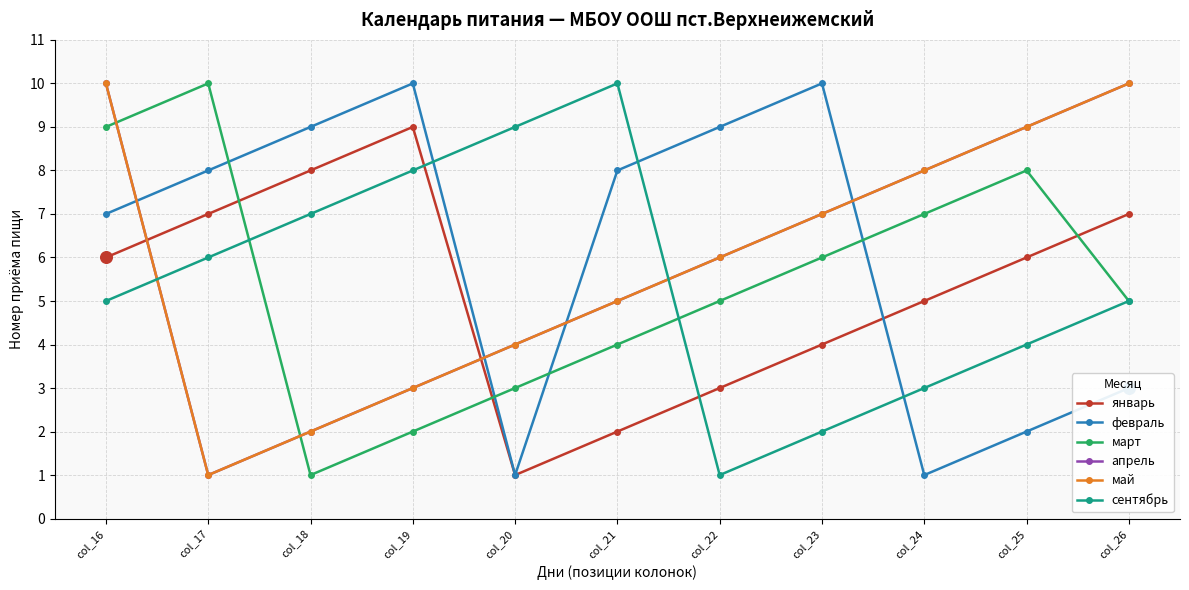

Is this an area chart (filled region under the line)?

No